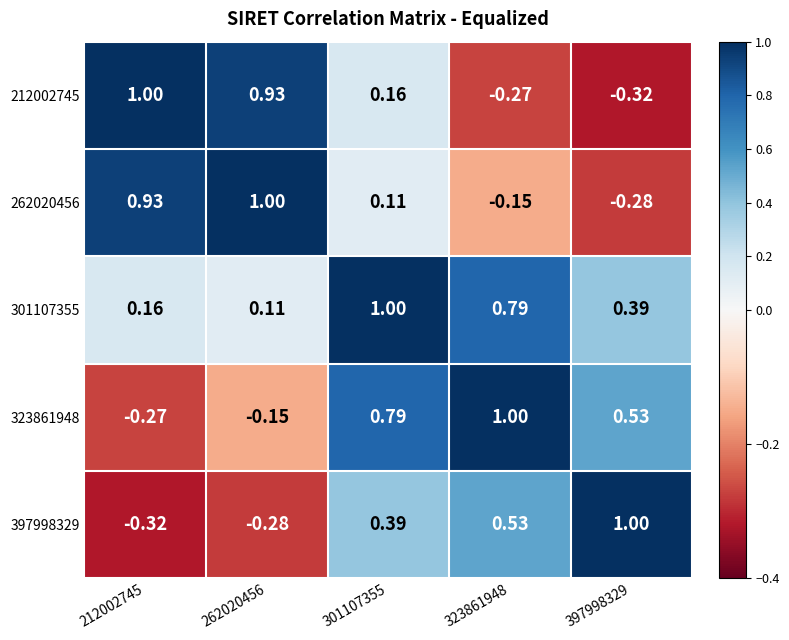

Which series has the largest total across all categories?

301107355